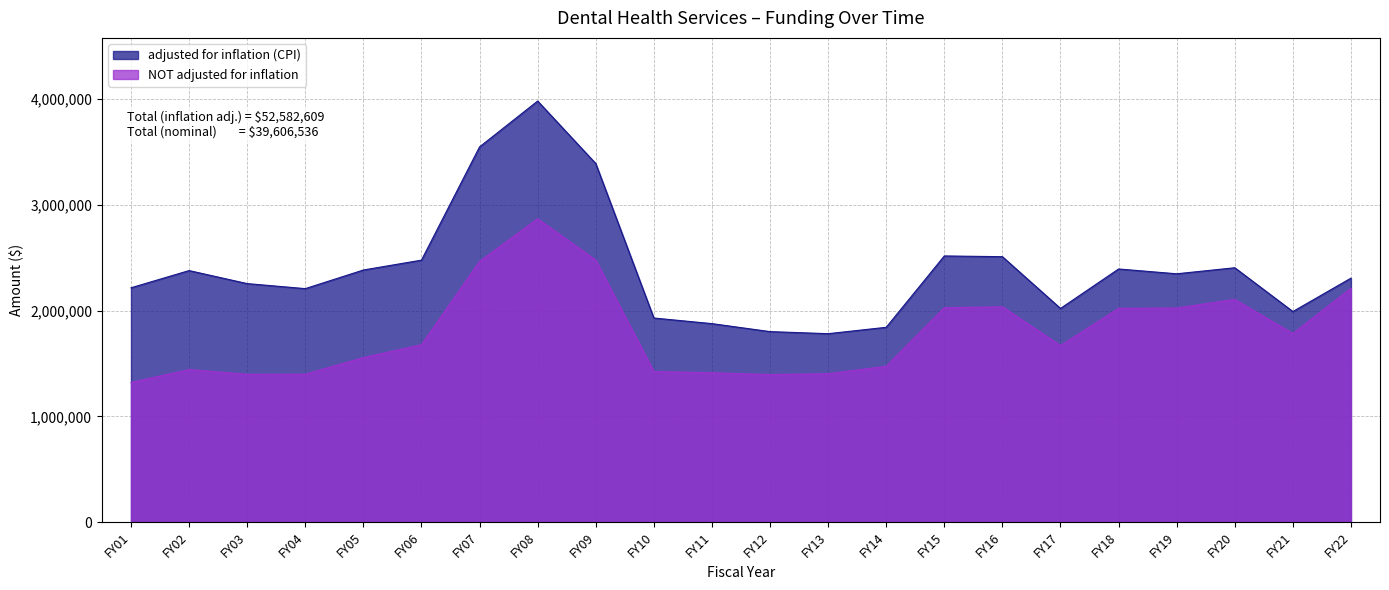

At which category is the sum across all series the highest?

FY08